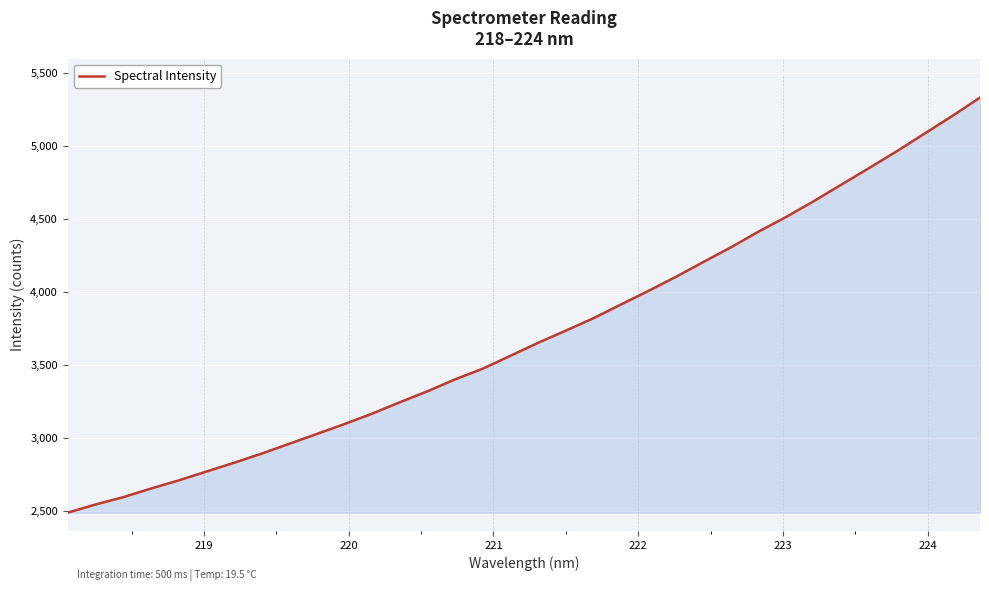

What is the smallest value displayed?

2486.3